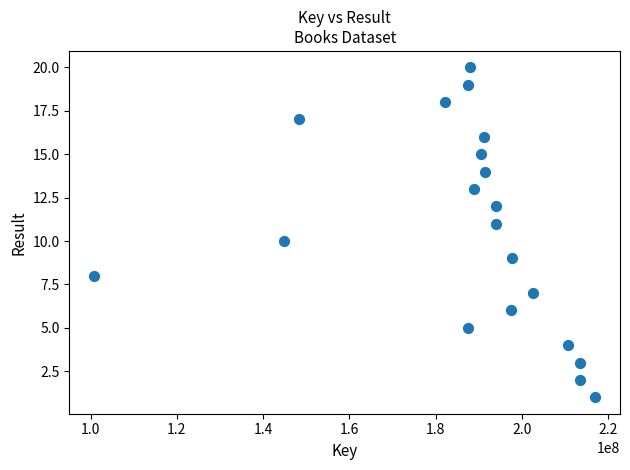

What is the range of X values (max minus min)?

116068102